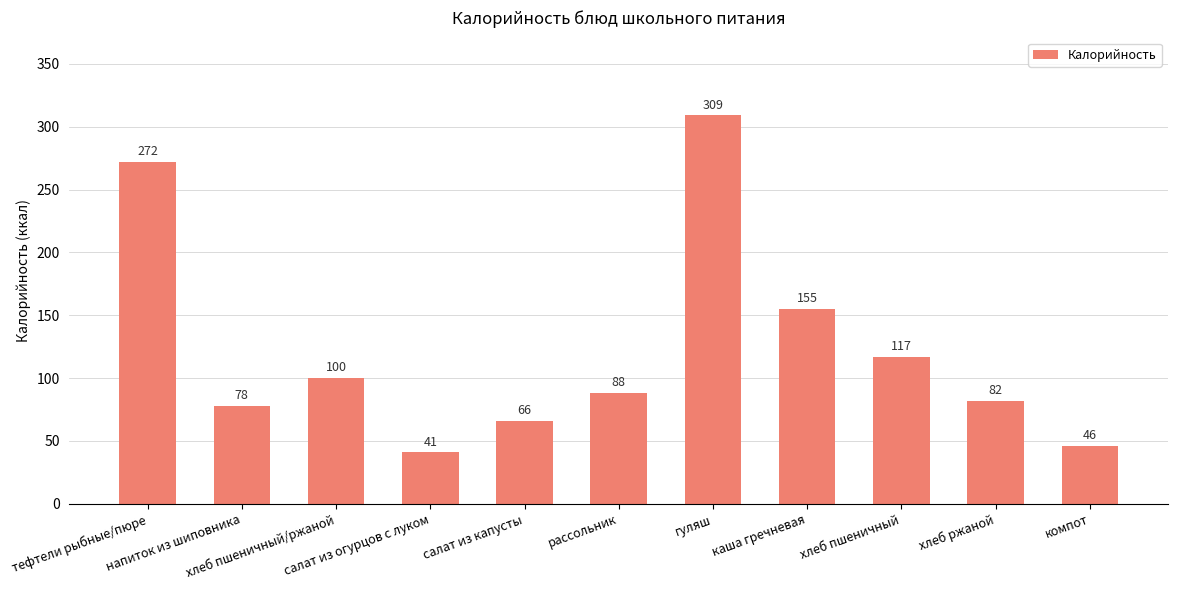

The chart shows a value of 117 at хлеб пшеничный. True or false?

True